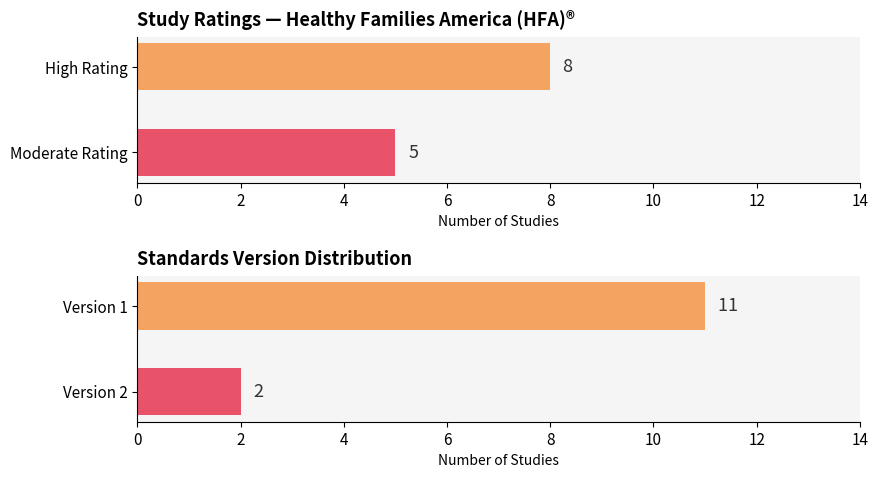

What is the value of the Standards Version bar at the 2nd from the left?

11